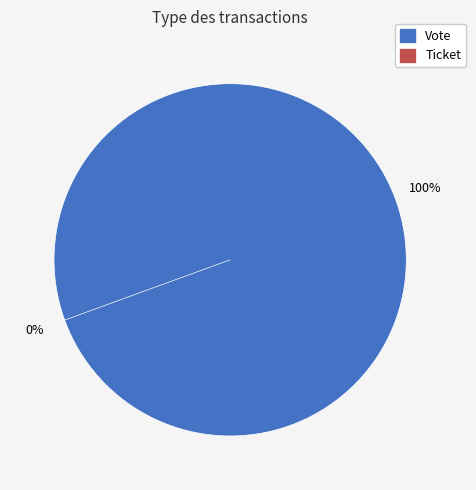

To the nearest percent, what is the average slice percentage?

50%